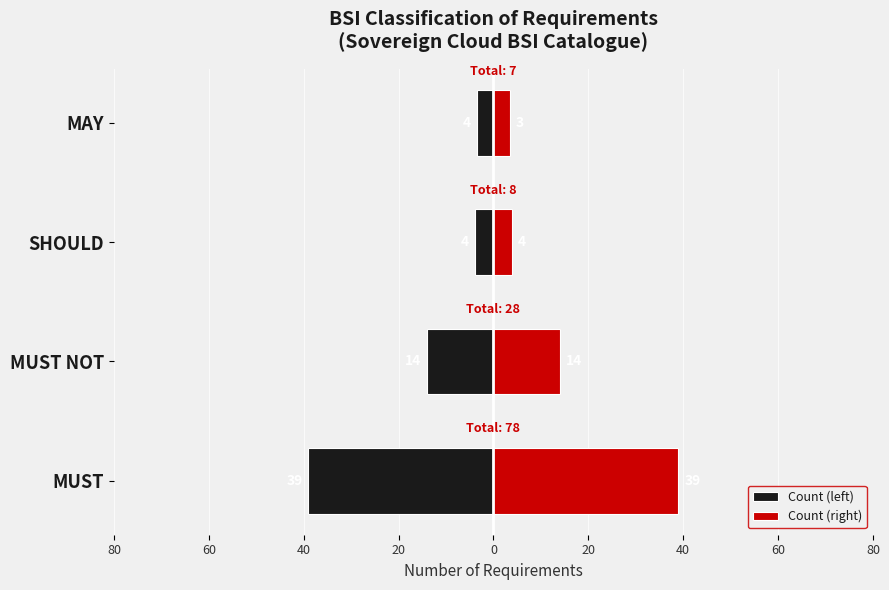

At MAY, list the series in order from largest to smallest.

Count (right), Count (left)